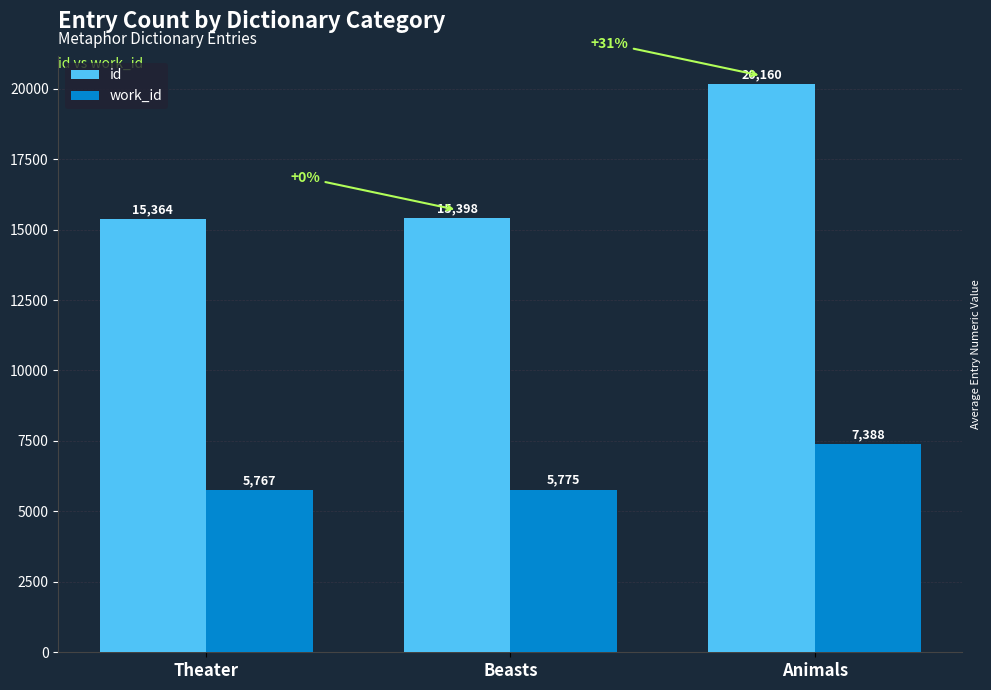

What is the label of the 1st bar from the left?

Theater